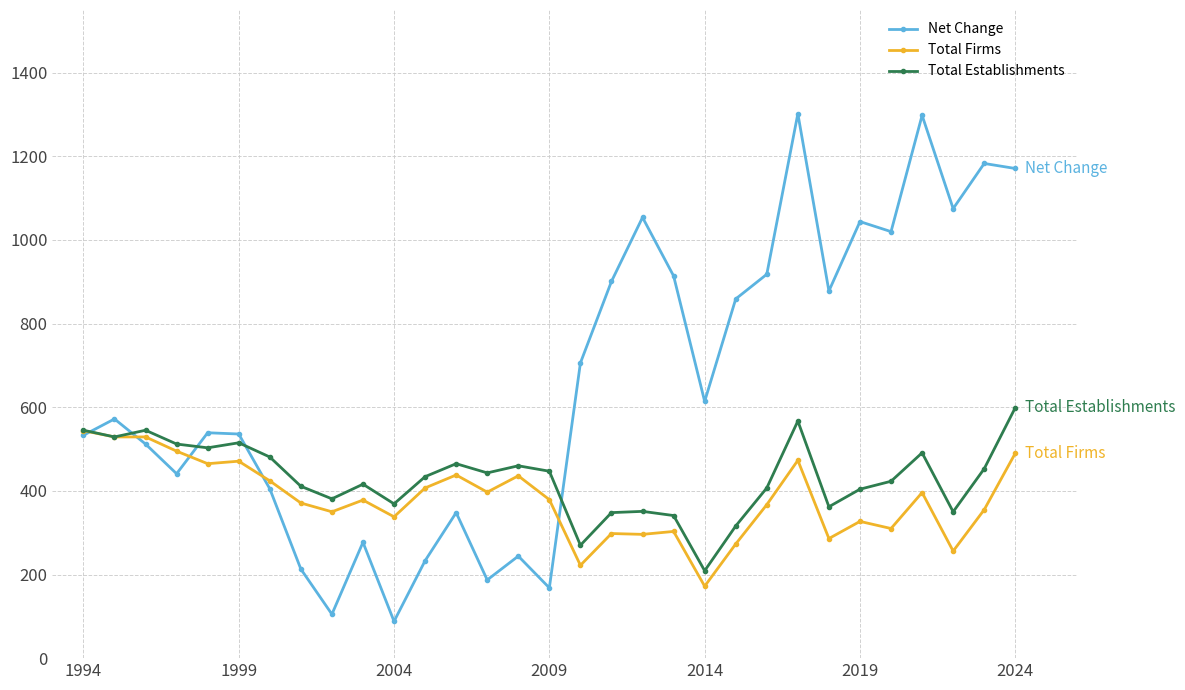

Count the number of data series in this chart.

3